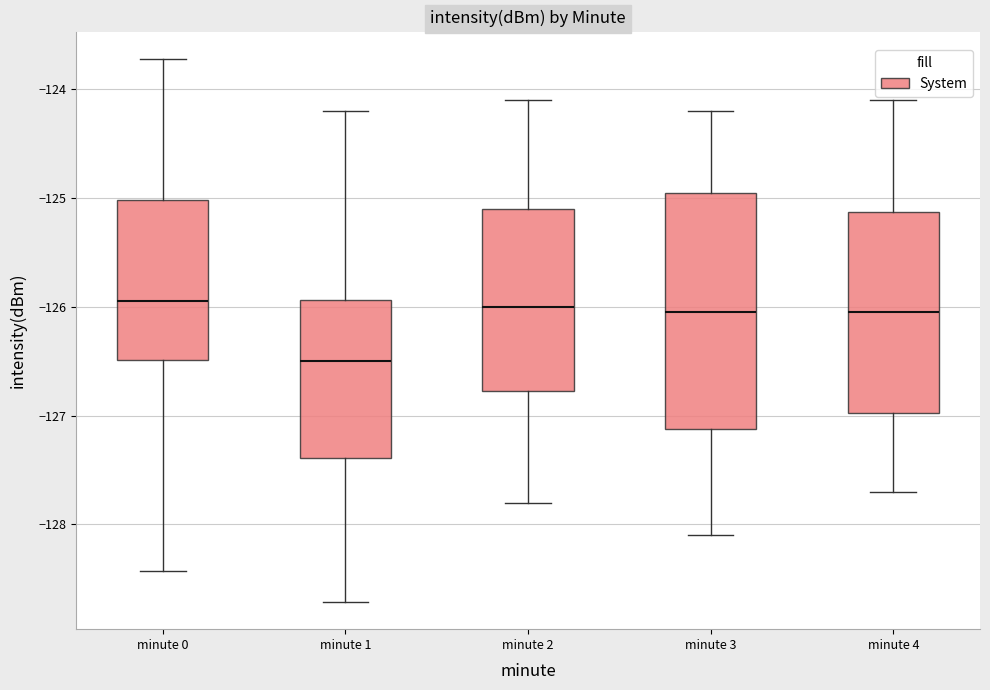

Reading left to right, transcribe this box plot: for each box, give where its median line is, the range the box spans, and where its two whiskers end, as read against the y-axis. The values are not printed on the chart, so give them approximately, as read against the axis.

minute 0: median -125.9, box -126.5 to -125.0, whiskers -128.4 to -123.7
minute 1: median -126.5, box -127.4 to -125.9, whiskers -128.7 to -124.2
minute 2: median -126.0, box -126.8 to -125.1, whiskers -127.8 to -124.1
minute 3: median -126.0, box -127.1 to -124.9, whiskers -128.1 to -124.2
minute 4: median -126.0, box -127.0 to -125.1, whiskers -127.7 to -124.1